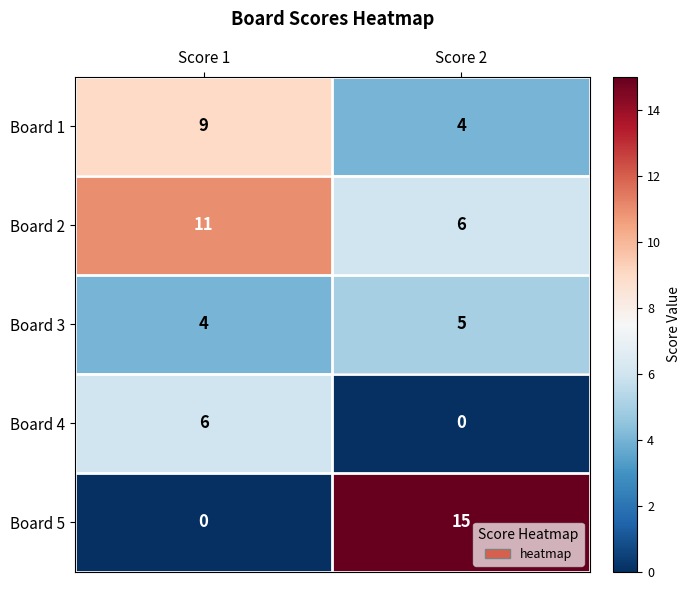

Which series has the largest total across all categories?

Board 2